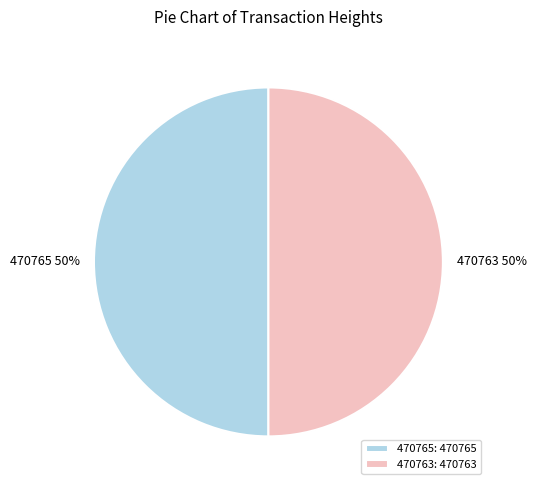

Is it true that 470763 is 50% of the pie?

True